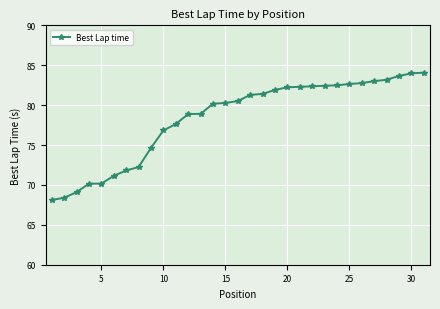

What is the average value?

78.3